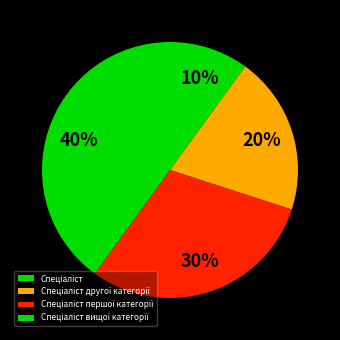

Which category has the smallest portion of the pie?

Спеціаліст